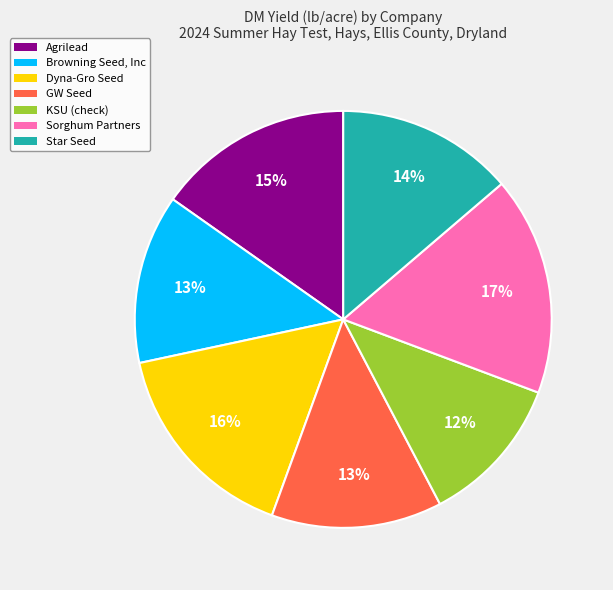

Between Agrilead and Star Seed, which is larger?

Agrilead